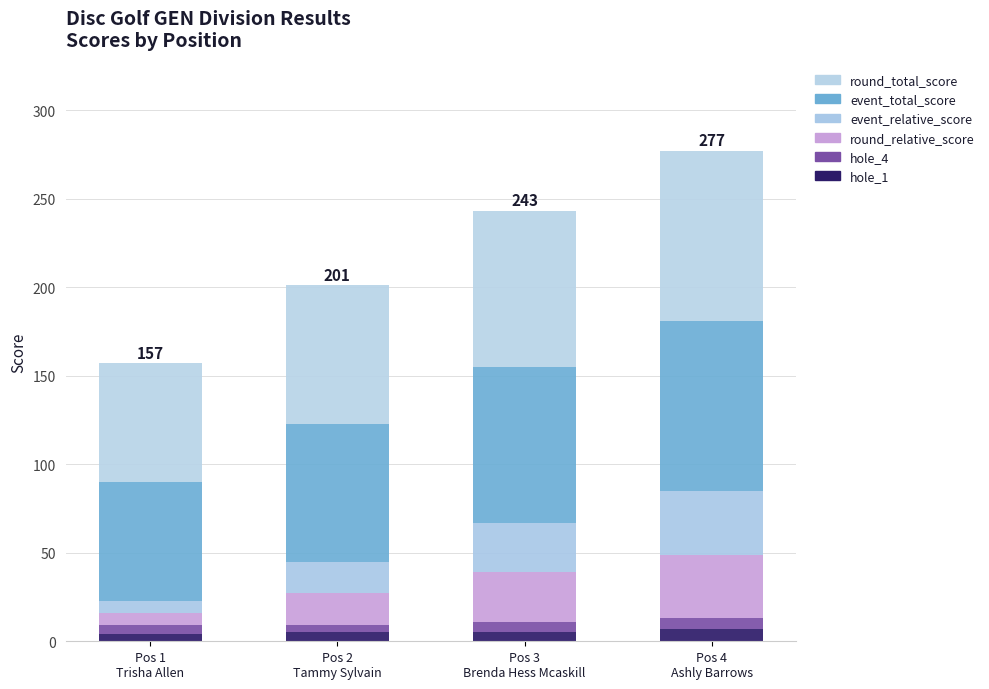

What is the sum of all round_total_score values?

329